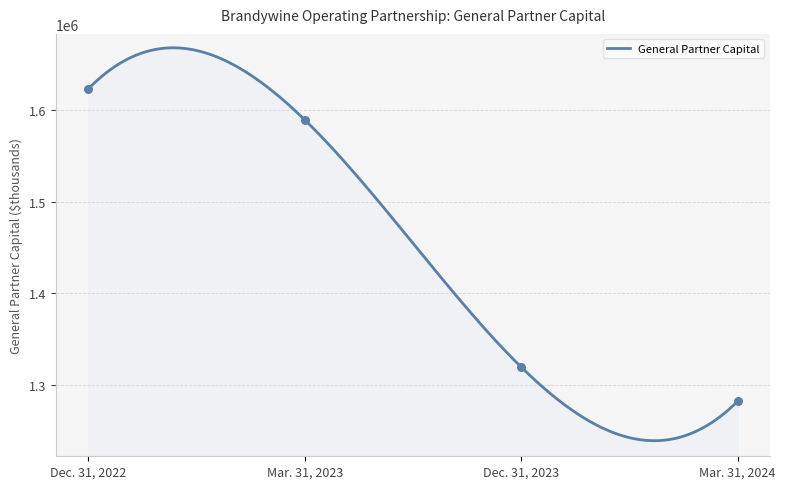

Which has a higher value, Mar. 31, 2023 or Dec. 31, 2023?

Mar. 31, 2023